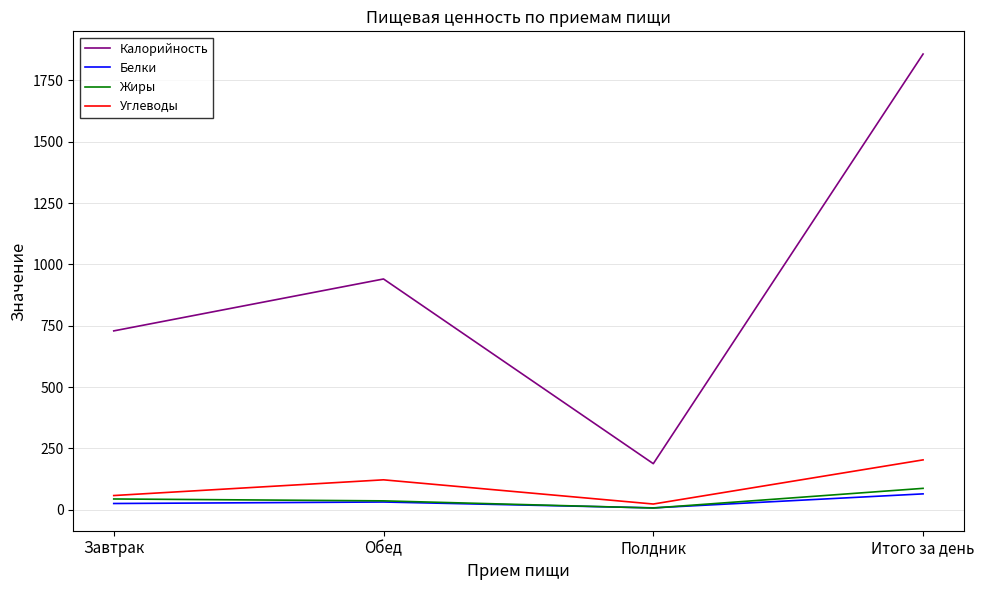

What position from the left is Обед?

2